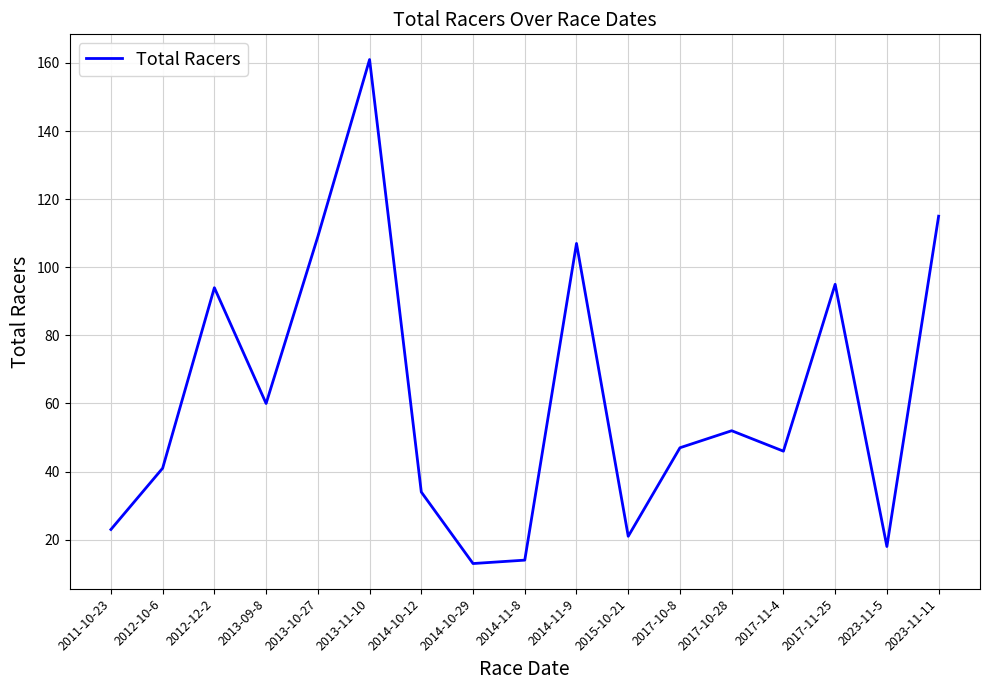

What is the greatest value displayed?

161